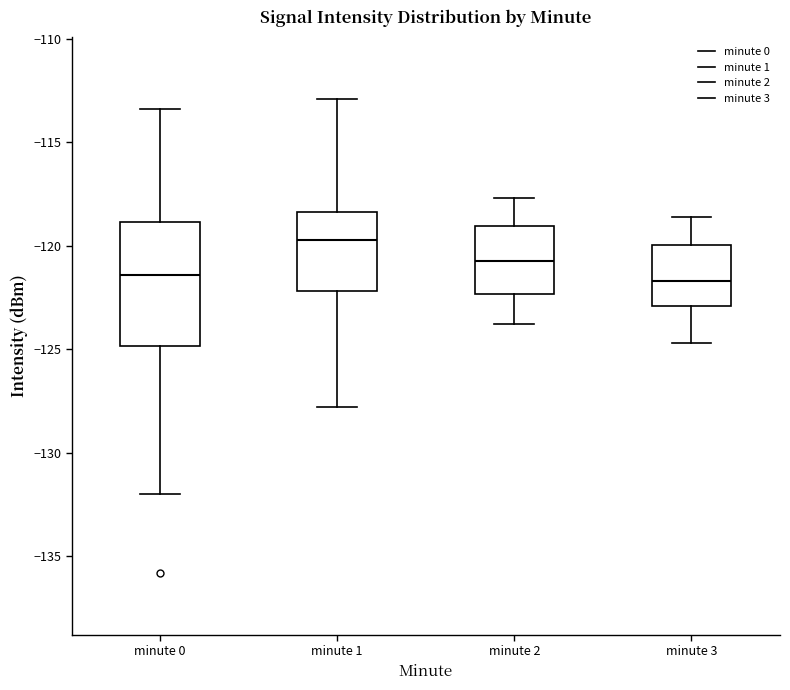

Which box is the tallest, from its lower edge to its upper edge?

minute 0